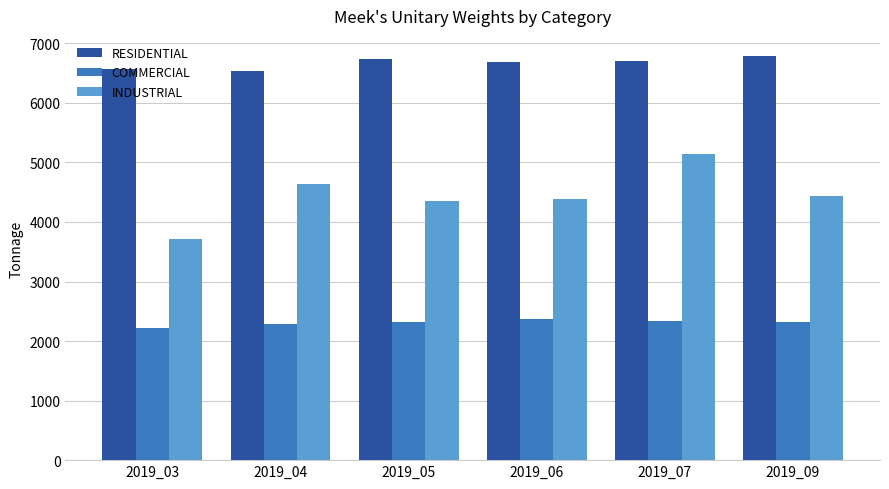

Are the bars grouped side by side (vs. stacked)?

Yes